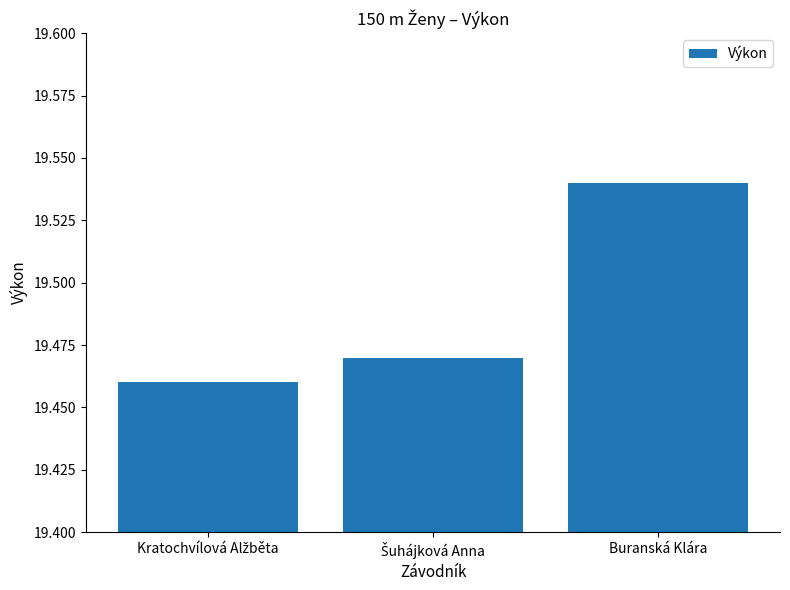

What is the sum of all values?

58.5